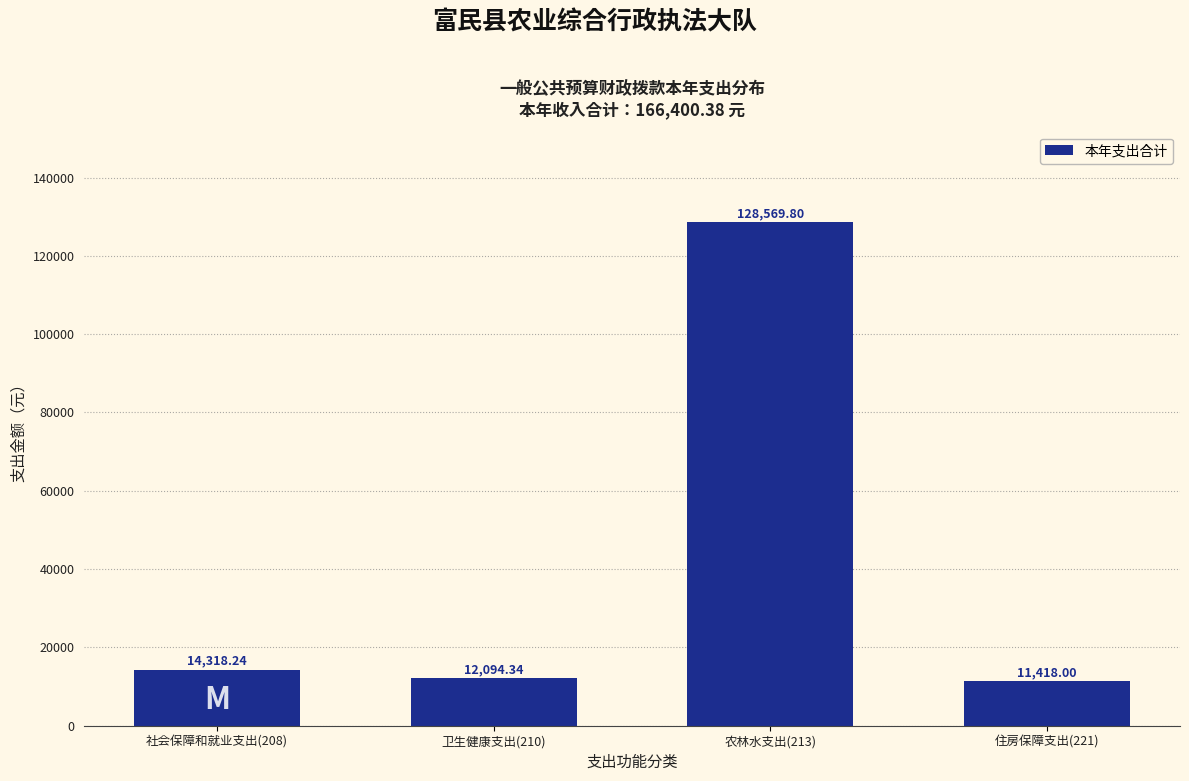

What is the sum of all values?

166400.4